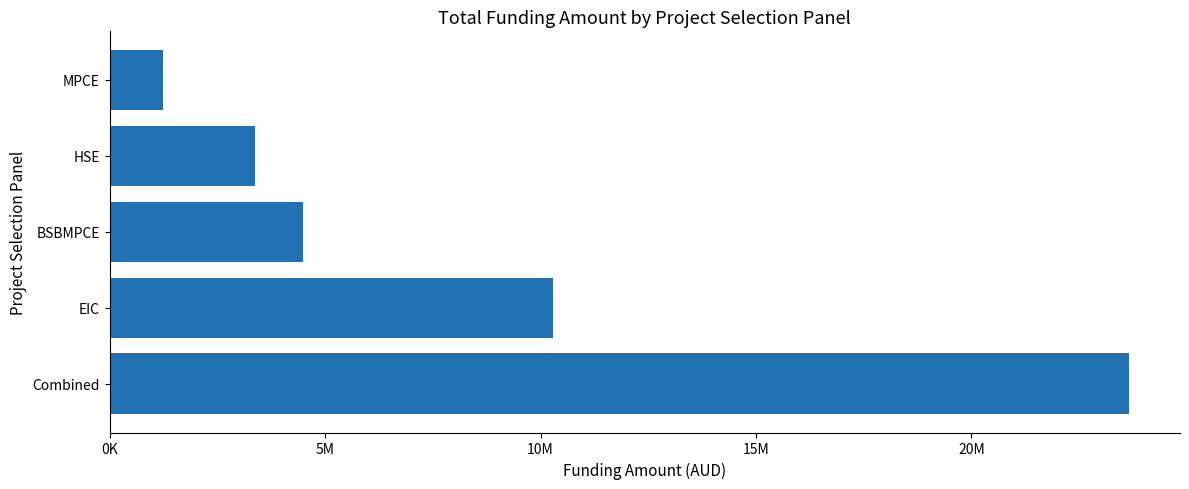

Rank the categories by value from highest to lowest.

Combined, EIC, BSBMPCE, HSE, MPCE